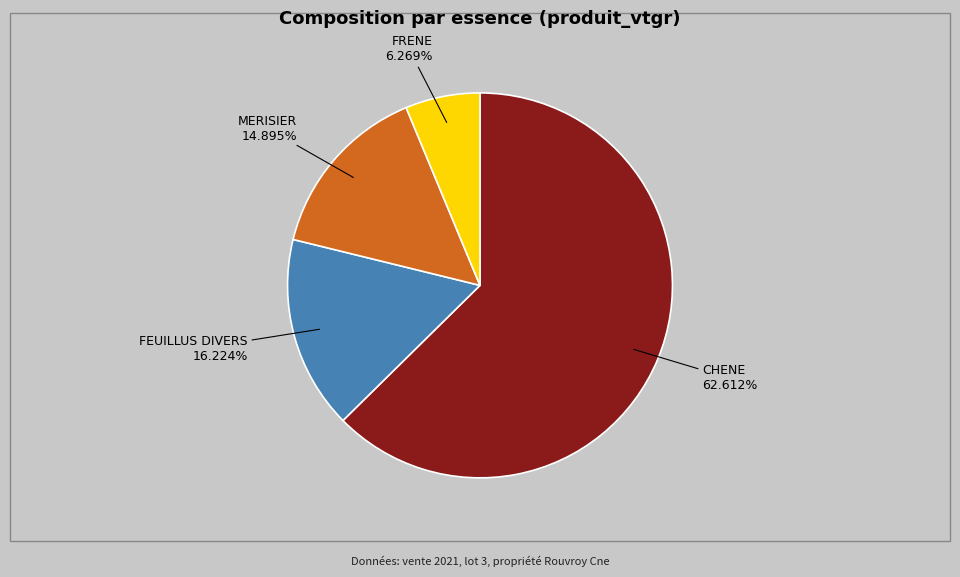

Does any single category account for the majority?

Yes